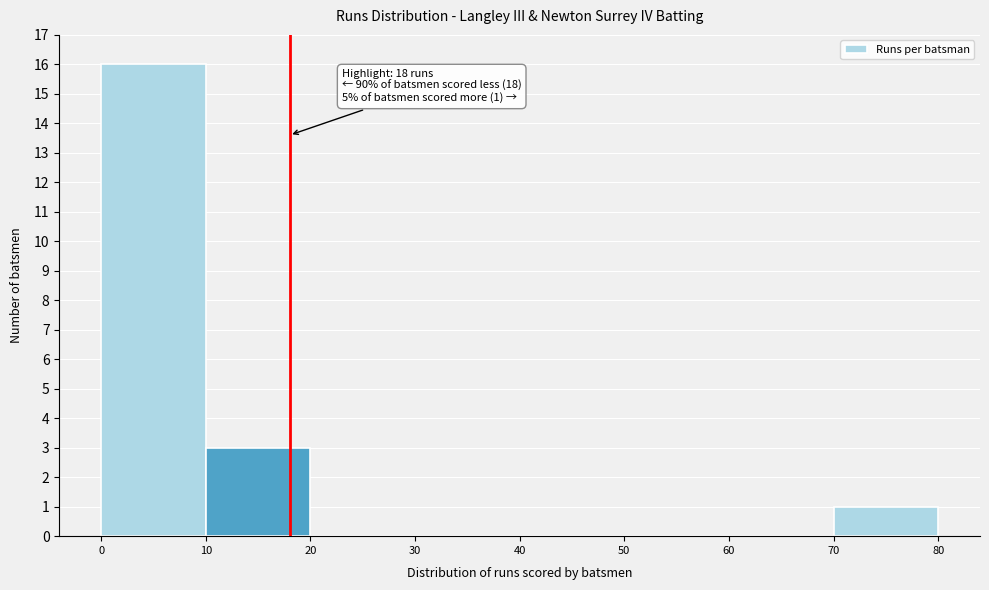

Over which range of the x-axis is the bar tallest?

0 to 10